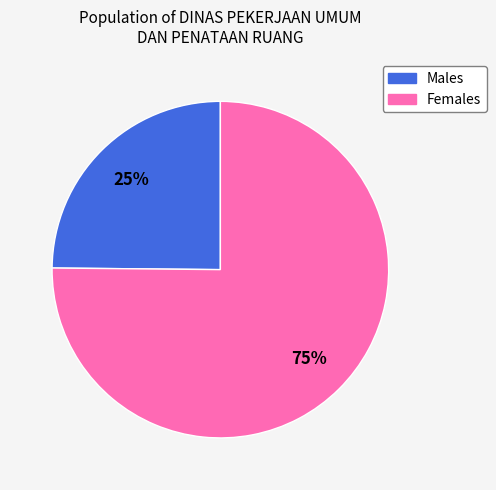

To the nearest percent, what is the difference between the largest and smallest slice percentages?

50%